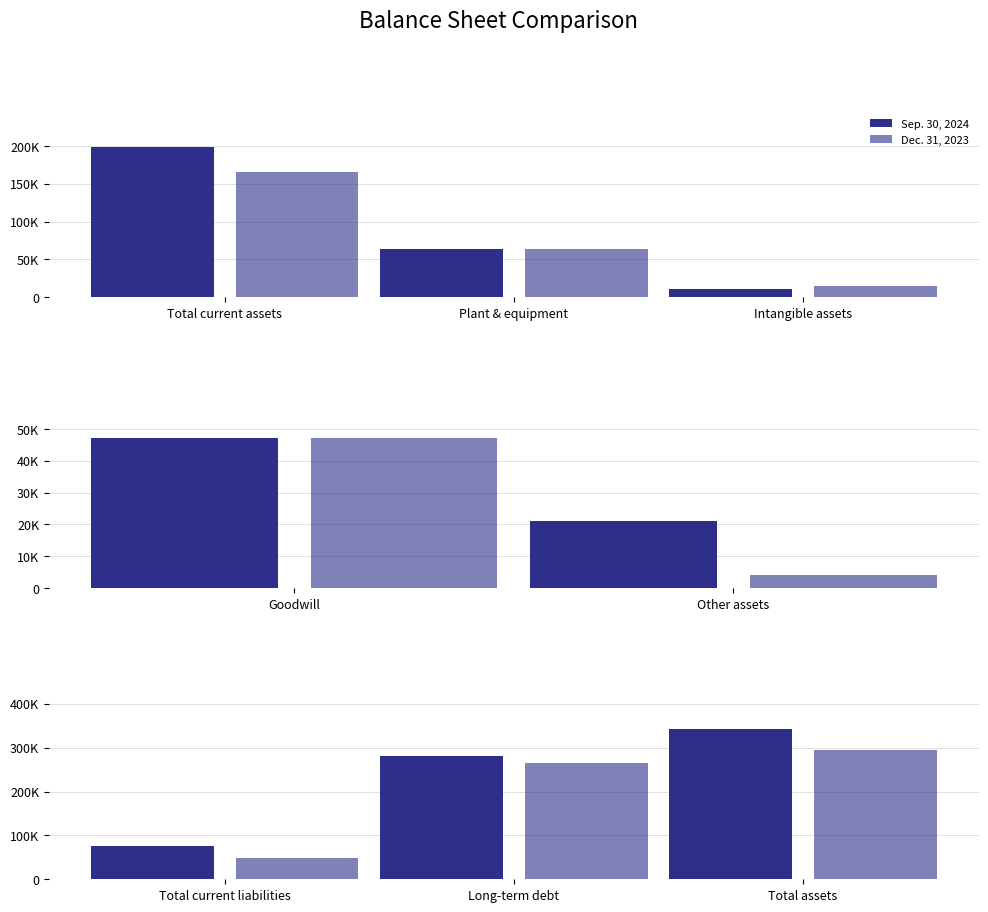

What is the label of the 2nd bar from the right?

Long-term debt